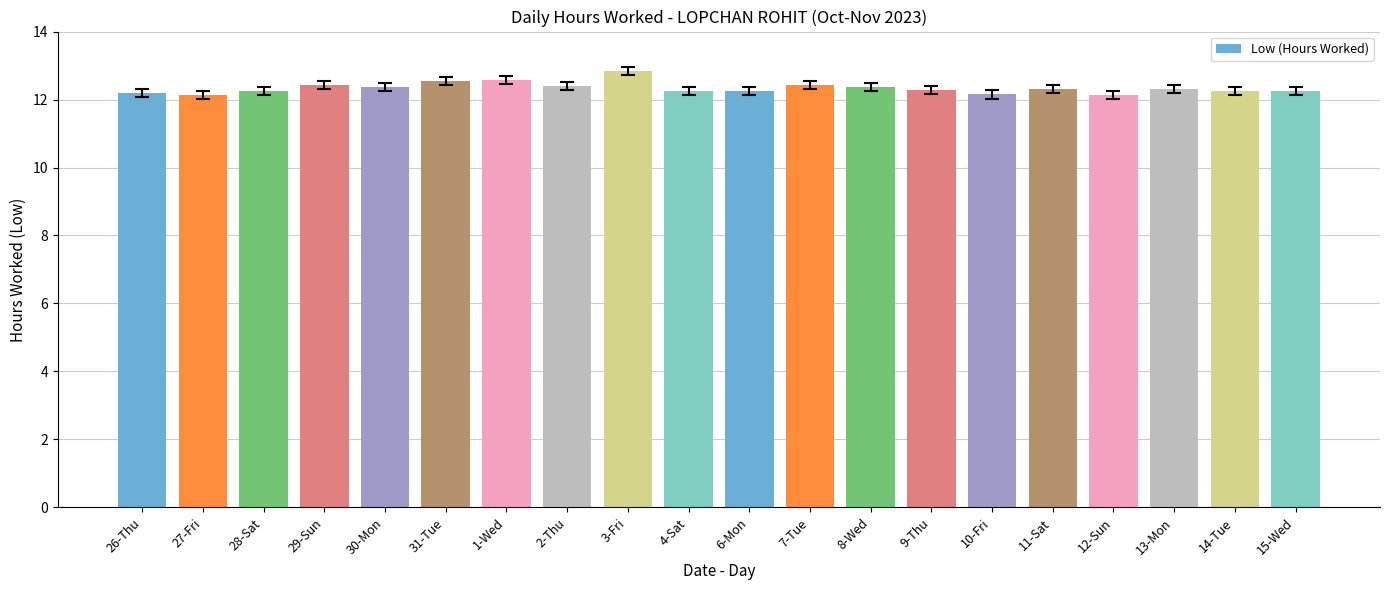

What is the smallest value displayed?

12.1